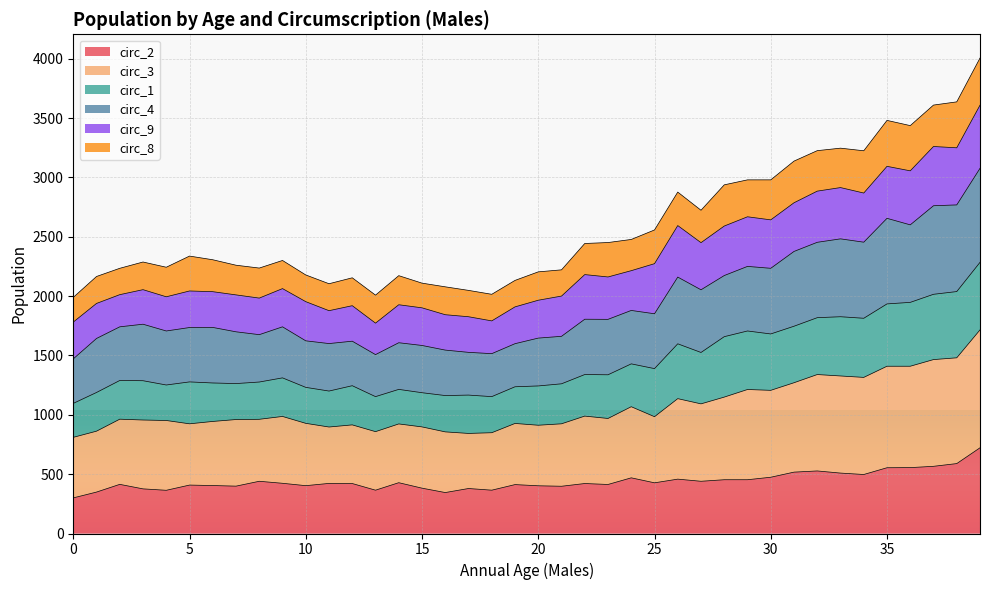

What is the value of the circ_2 point at the 35th from the left?

497